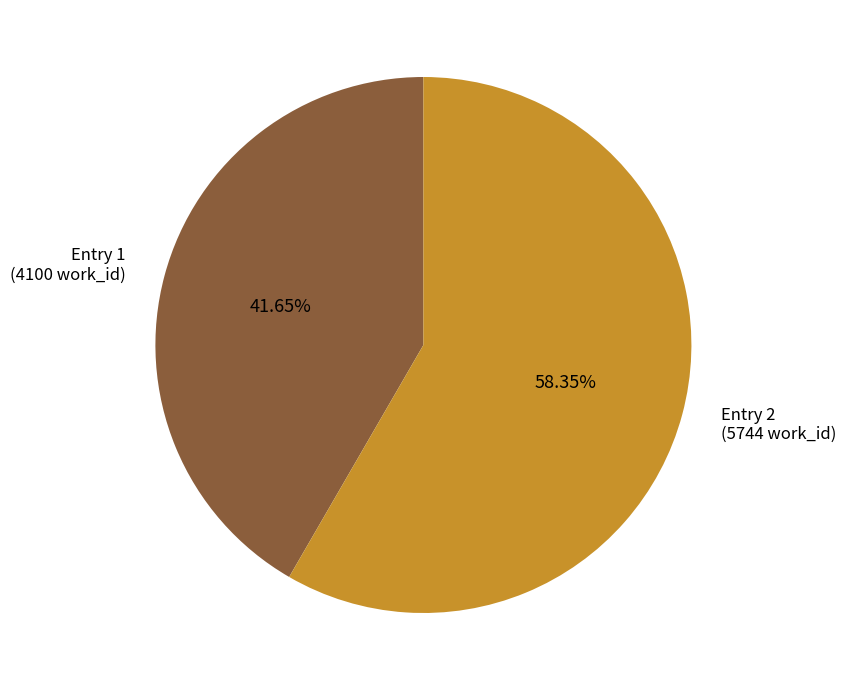

Does Entry 2 (5744 work_id) account for over 50% of the chart?

Yes